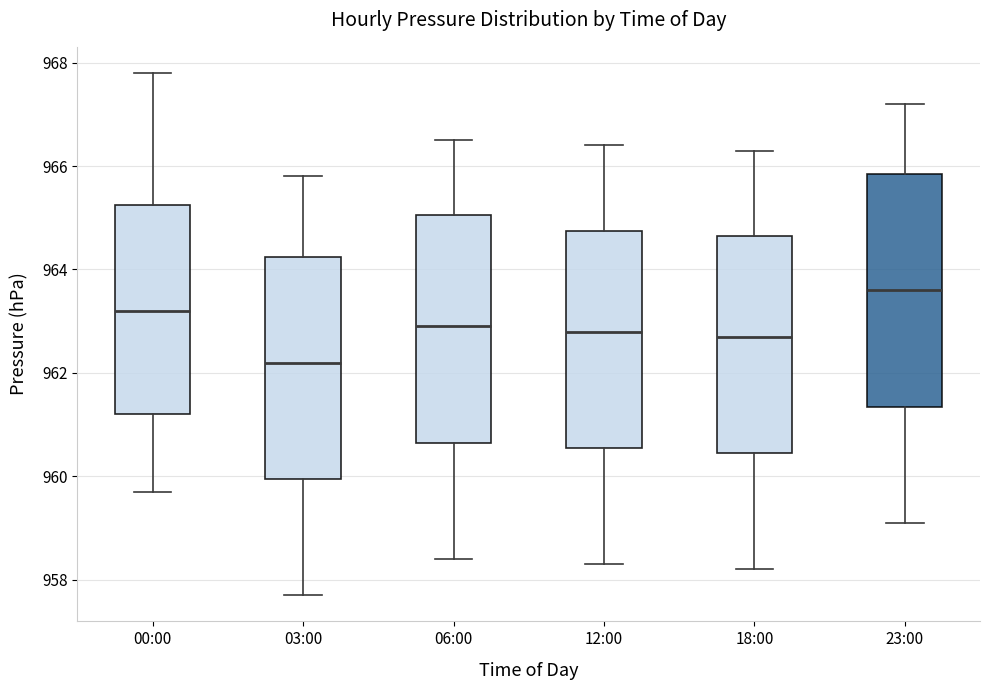

Reading left to right, transcribe this box plot: for each box, give where its median line is, the range the box spans, and where its two whiskers end, as read against the y-axis. The values are not printed on the chart, so give them approximately, as read against the axis.

00:00: median 963.2, box 961.2 to 965.2, whiskers 959.8 to 967.8
03:00: median 962.2, box 960.0 to 964.2, whiskers 957.8 to 965.8
06:00: median 963.0, box 960.6 to 965.0, whiskers 958.4 to 966.6
12:00: median 962.8, box 960.6 to 964.8, whiskers 958.4 to 966.4
18:00: median 962.8, box 960.4 to 964.6, whiskers 958.2 to 966.4
23:00: median 963.6, box 961.4 to 965.8, whiskers 959.2 to 967.2